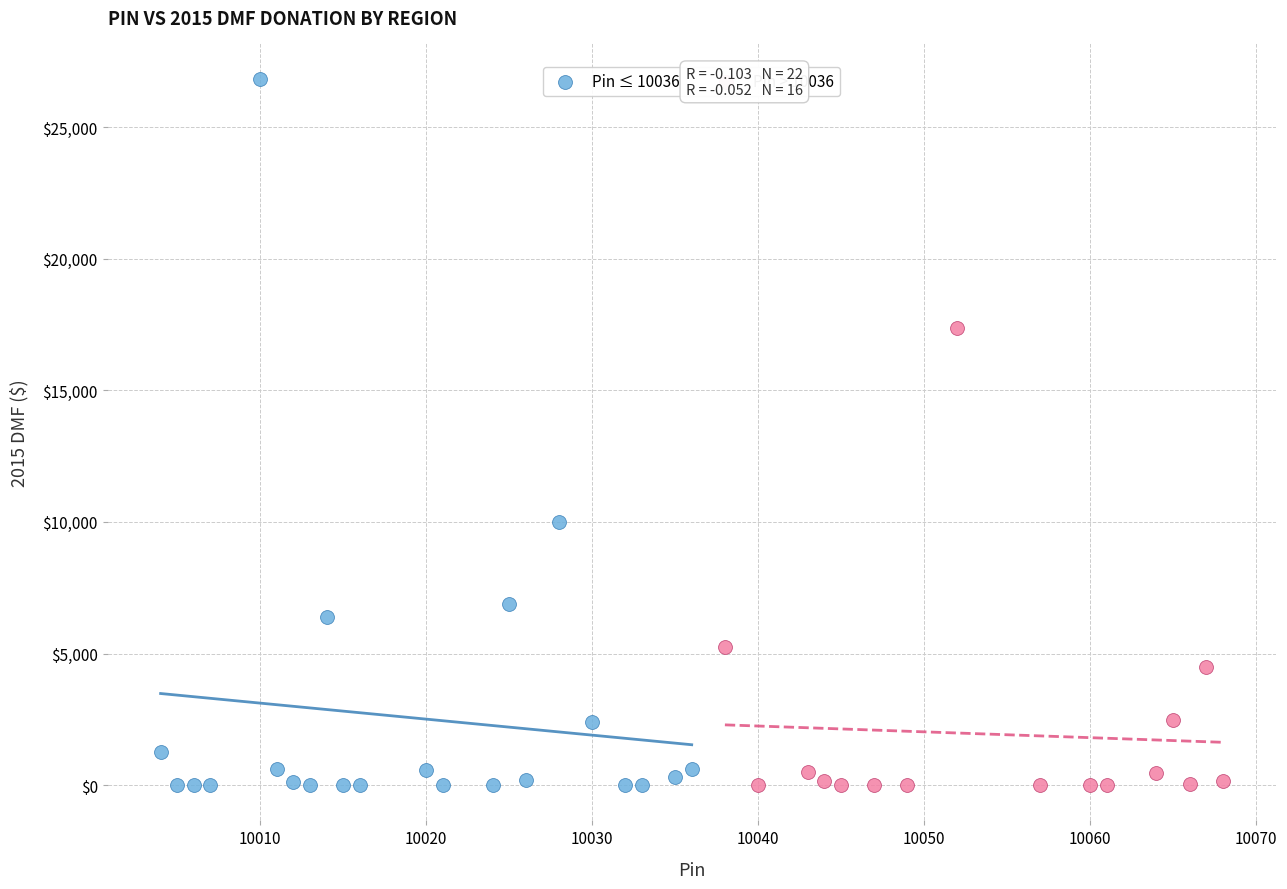

Which series has the largest Y range (max minus min)?

Pin ≤ 10036